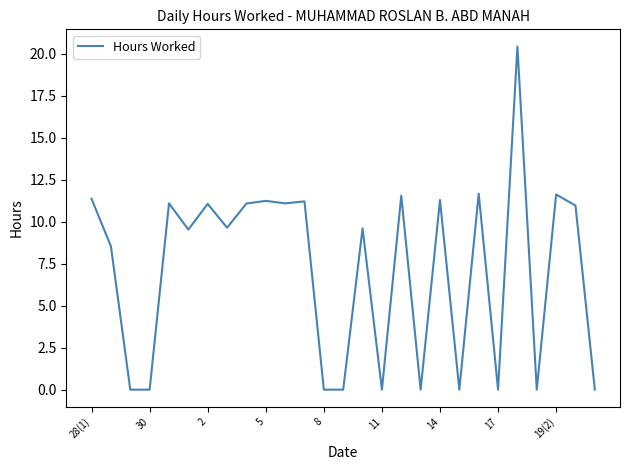

What is the difference between the maximum and minimum values?

20.4